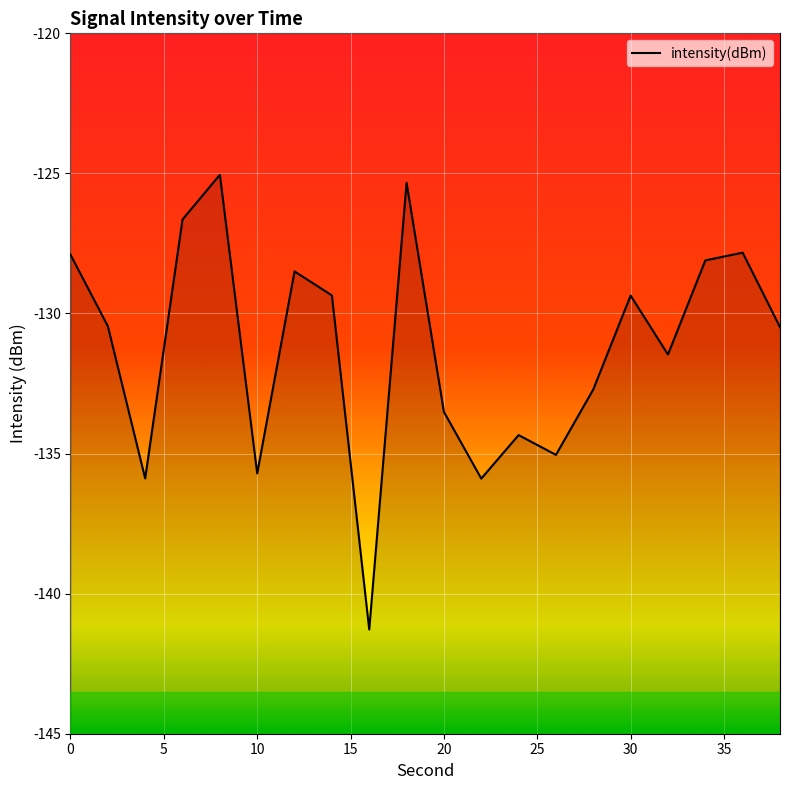

What is the greatest value displayed?

-125.0